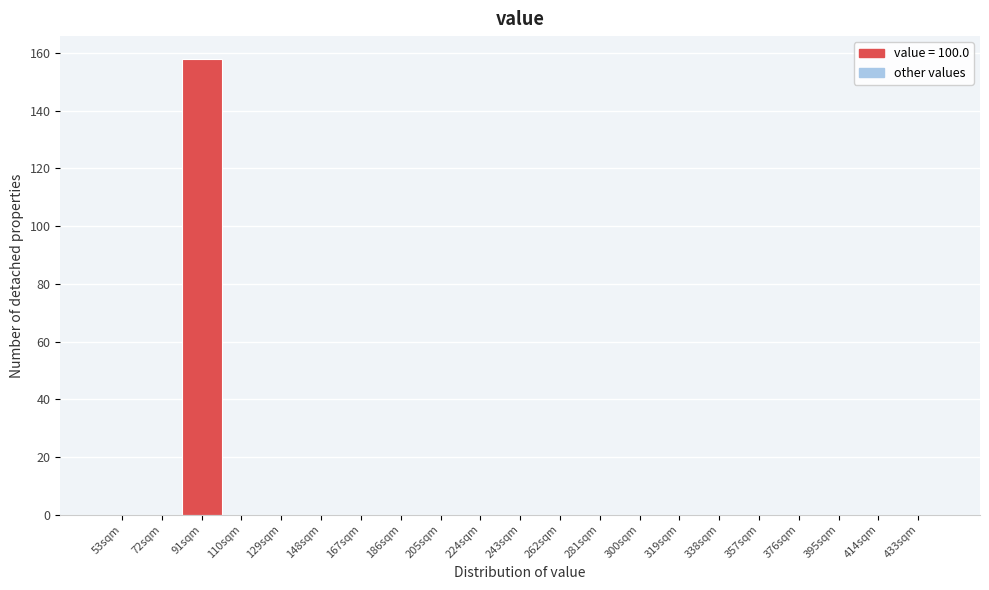

Reading left to right, extract all data points from this chart.

53sqm=0	72sqm=0	91sqm=158	110sqm=0	129sqm=0	148sqm=0	167sqm=0	186sqm=0	205sqm=0	224sqm=0	243sqm=0	262sqm=0	281sqm=0	300sqm=0	319sqm=0	338sqm=0	357sqm=0	376sqm=0	395sqm=0	414sqm=0	433sqm=0